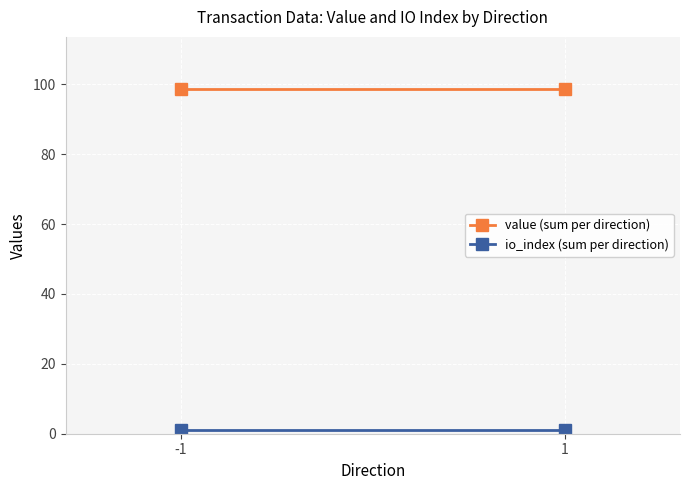

Reading right to left, extract all data points from this chart.

value (sum per direction): 1=98.7	-1=98.7
io_index (sum per direction): 1=1.0	-1=1.0